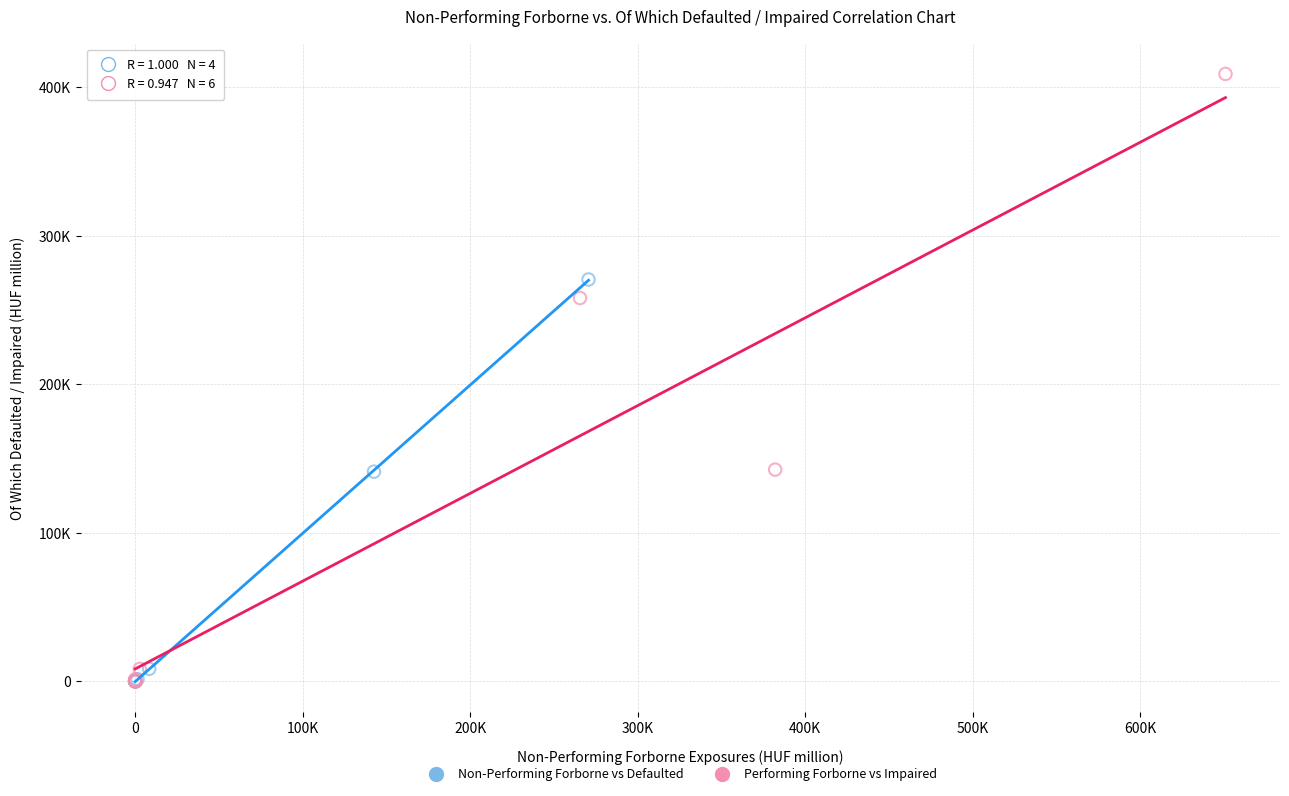

Which series contains the highest Y value?

Performing Forborne vs Impaired